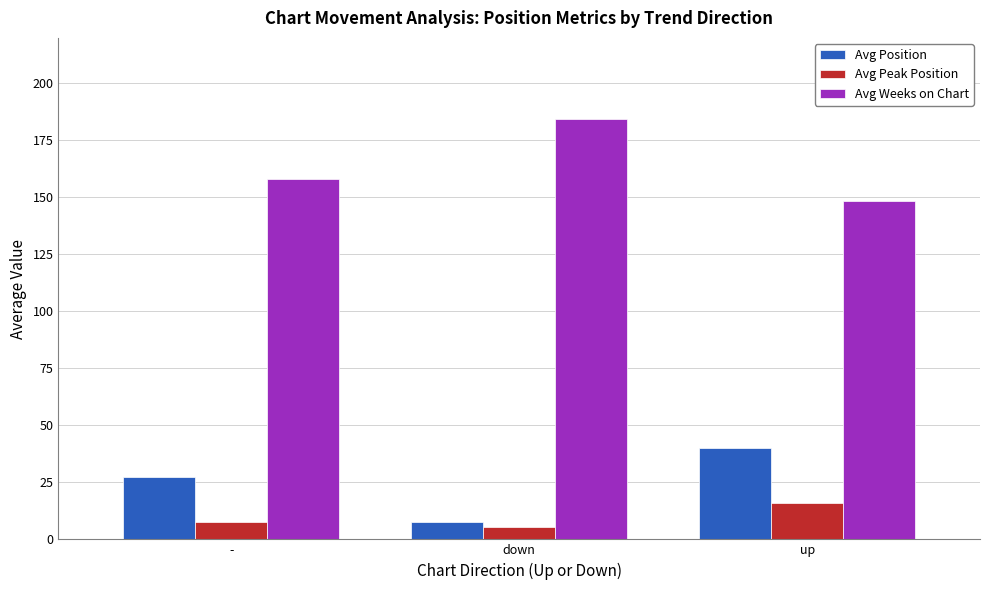

How many values in the Avg Peak Position series are below 7?

1